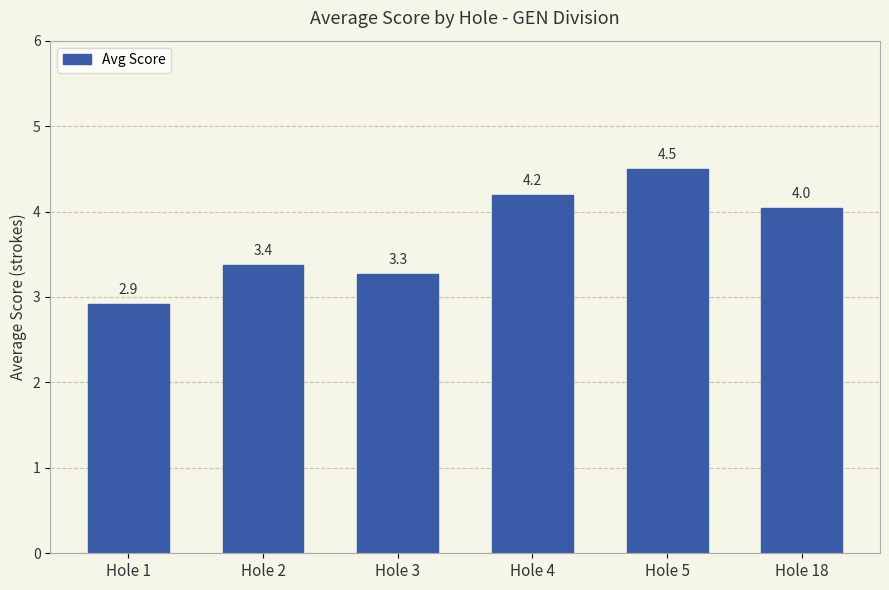

At which label is the value closest to 3?

Hole 1